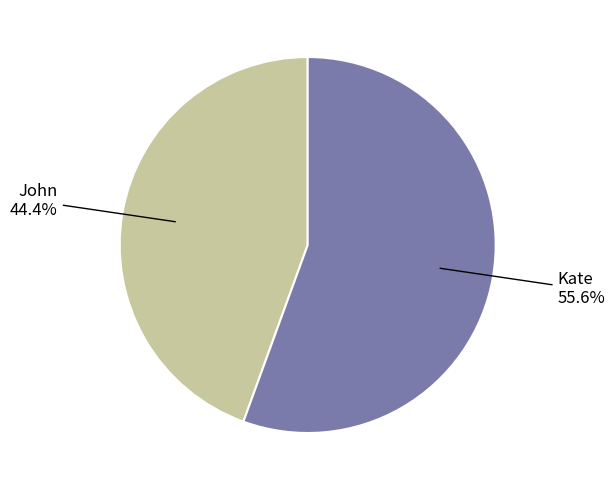

The Kate slice represents 49% of the pie. True or false?

False